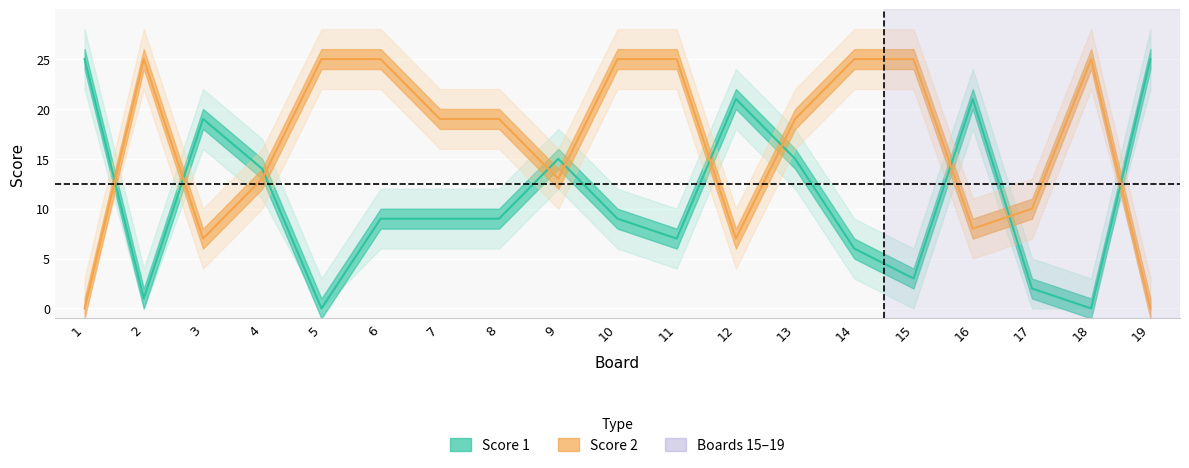

What is the difference between the maximum and minimum values in the Score 2 series?

25